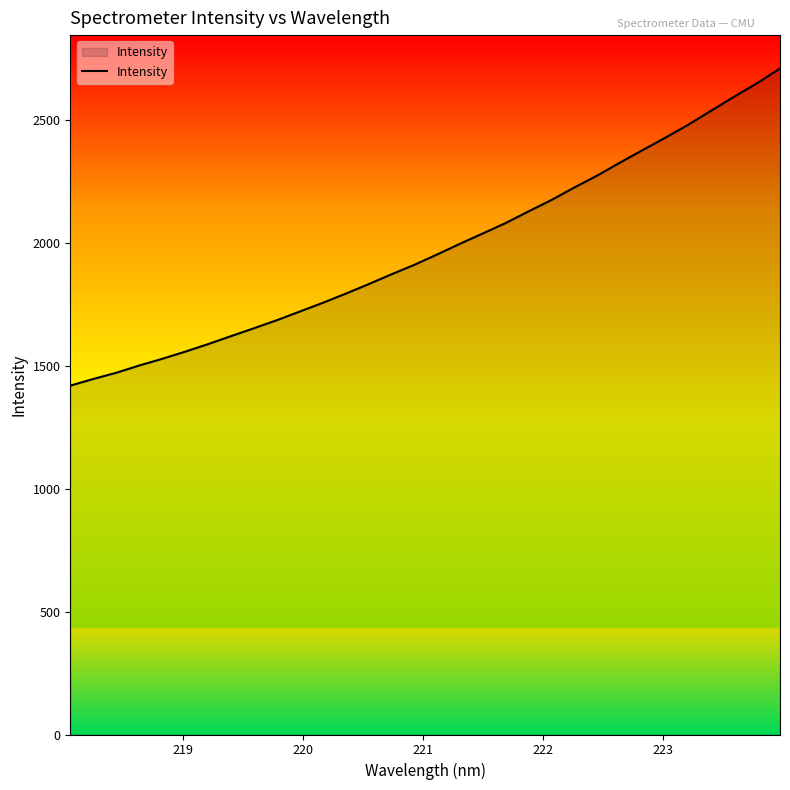

What is the smallest value displayed?

1419.2